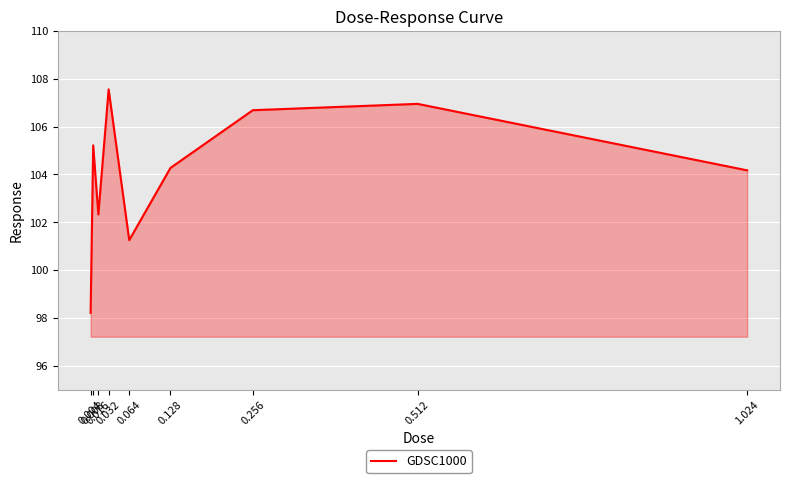

What is the maximum value shown in the chart?

107.6